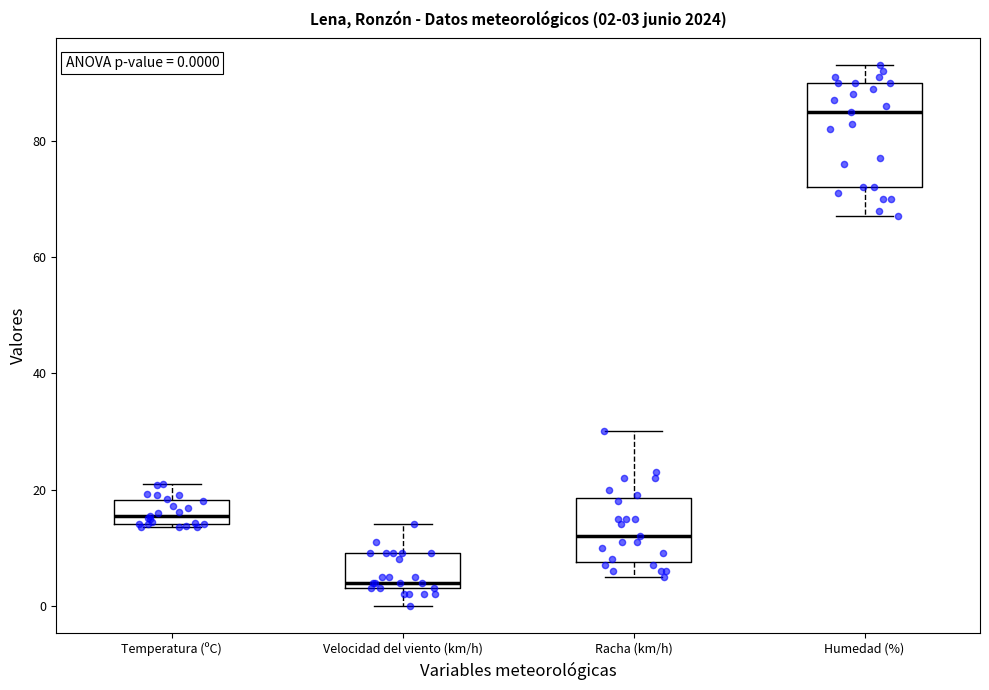

Comparing the boxes themselves (not the whiskers), which one is the tallest?

Humedad (%)